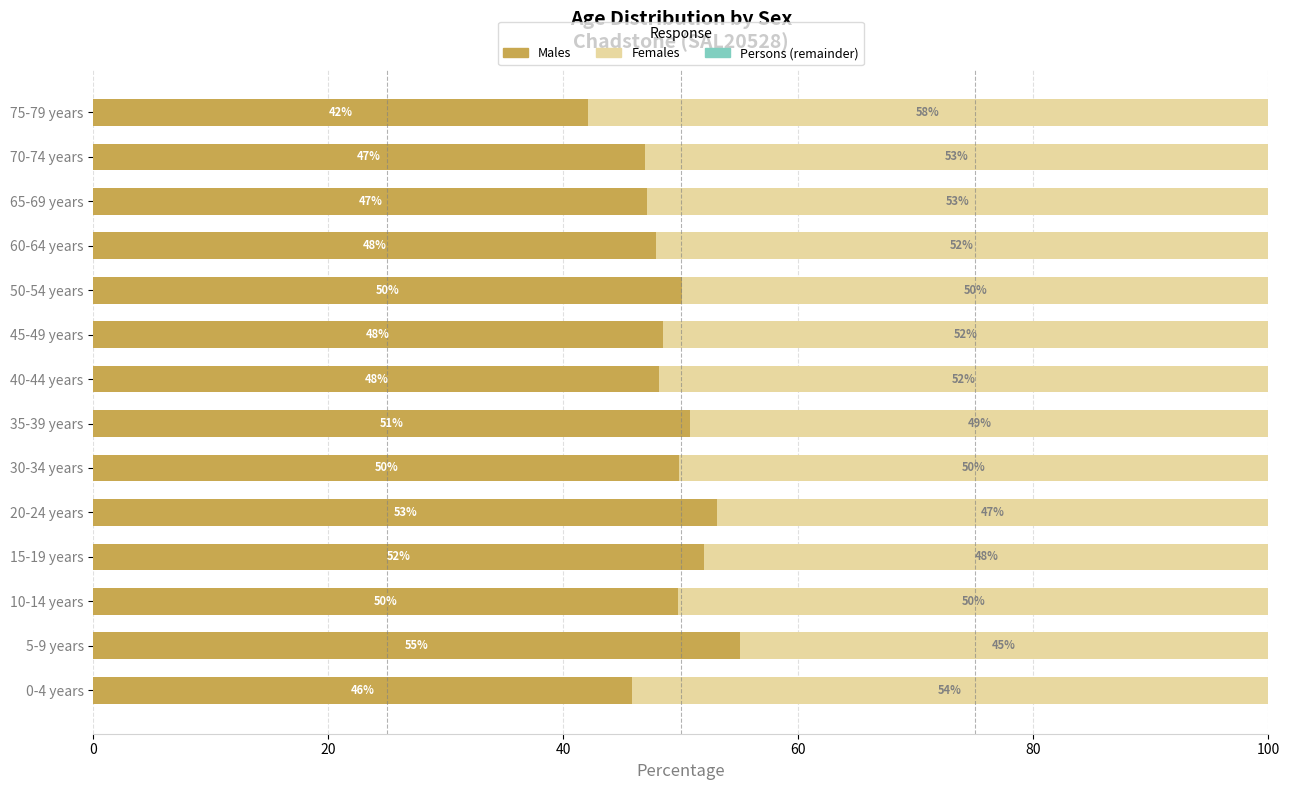

True or false: Males has a value of 20.9 at 5-9 years.

False